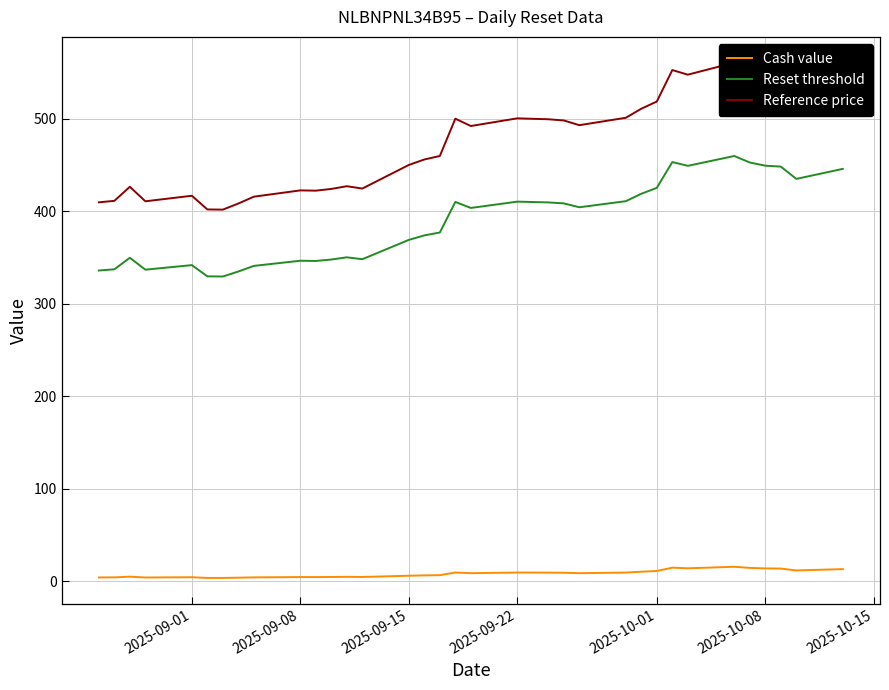

Reading left to right, extract all data points from this chart.

Cash value: 4.0	4.1	4.9	4.0	4.3	3.5	3.5	3.8	4.1	4.4	4.4	4.5	4.7	4.5	5.9	6.3	6.5	9.4	8.6	9.3	9.3	9.2	9.1	8.6	9.3	10.2	11.0	14.6	13.9	15.6	14.3	13.8	13.6	11.6	13.0
Reset threshold: 335.9	337.2	349.6	336.8	341.7	329.6	329.4	334.8	340.9	346.4	346.2	347.8	350.1	348.1	369.0	373.8	377.0	410.0	403.5	410.3	409.9	409.5	408.4	404.3	410.8	418.9	425.3	453.1	449.0	459.7	452.6	449.2	448.2	434.9	445.8
Reference price: 409.6	411.2	426.4	410.7	416.7	401.9	401.7	408.3	415.7	422.5	422.2	424.1	427.0	424.5	450.0	455.9	459.7	500.0	492.1	500.4	499.9	499.4	498.1	493.0	501.0	510.8	518.6	552.6	547.6	560.6	552.0	547.8	546.6	530.4	543.6